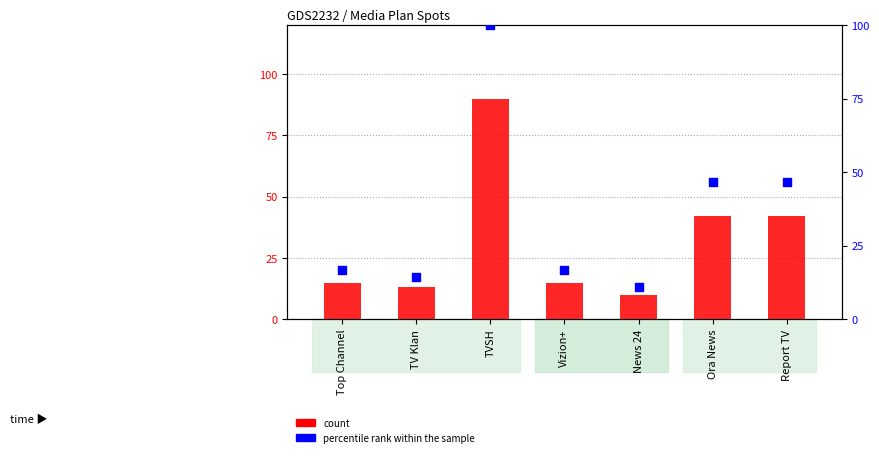

Is the value of count at News 24 greater than the value of percentile rank within the sample at Vizion+?

No